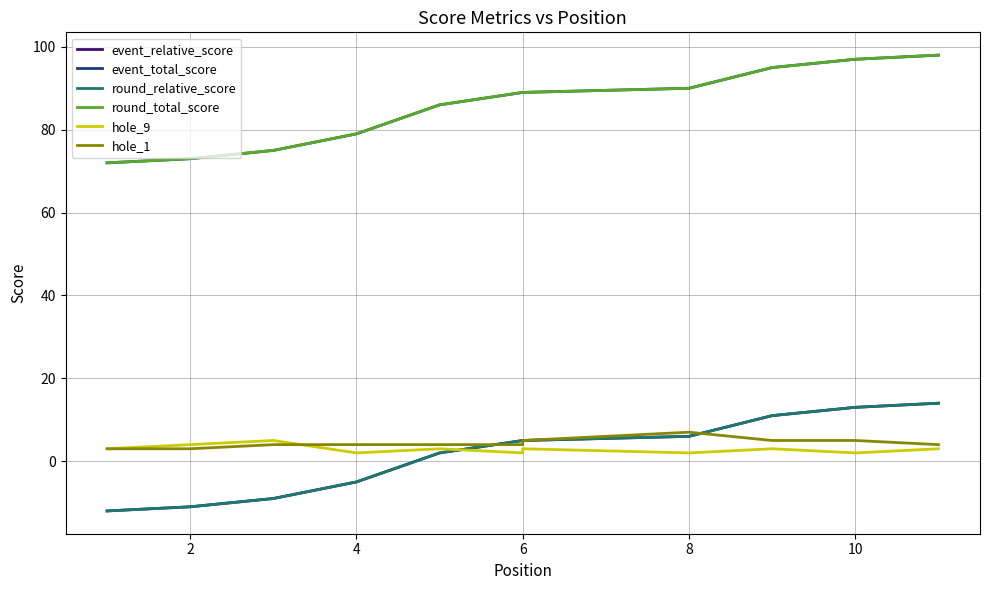

What are all the series names shown in the legend?

event_relative_score, event_total_score, round_relative_score, round_total_score, hole_9, hole_1